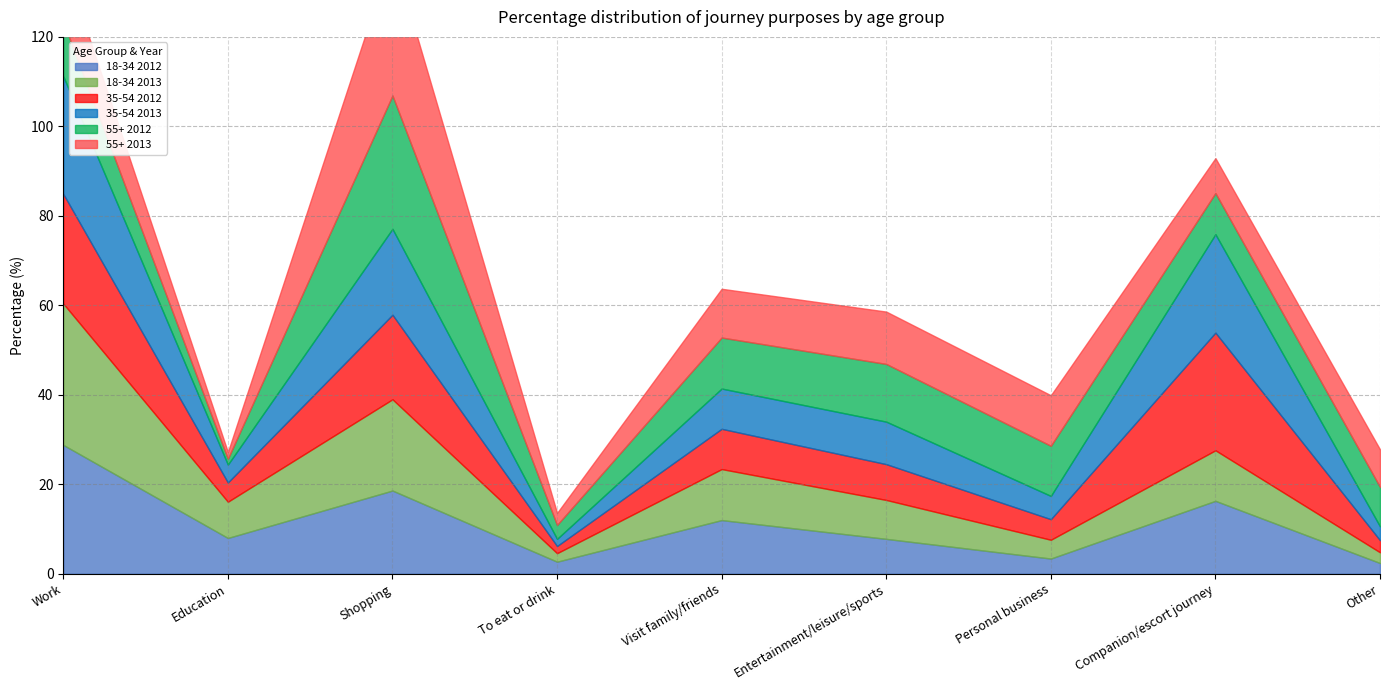

What is the value of the 35-54 2013 point at the 6th from the left?

9.5